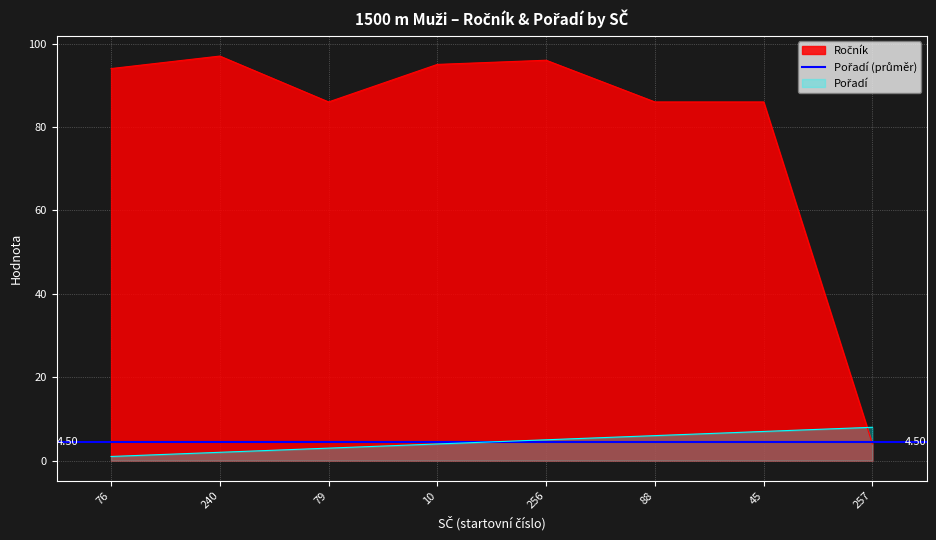

Does the chart display data point markers on the line(s)?

No